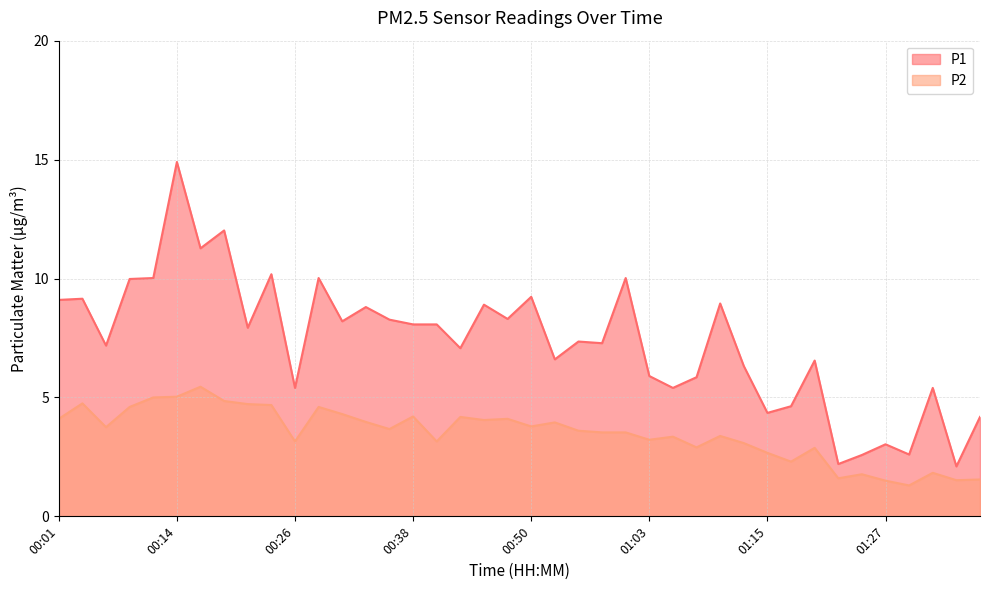

True or false: P2 has more than 1 interior local peaks.

True